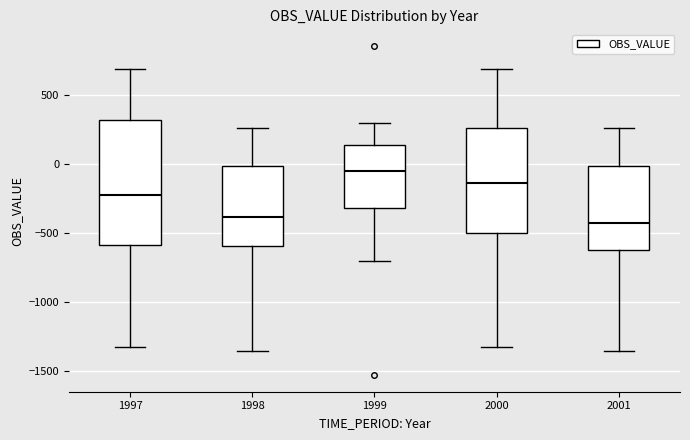

Comparing the boxes themselves (not the whiskers), which one is the tallest?

1997